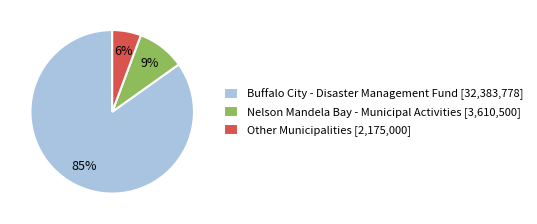

What is the largest slice in the pie chart?

Buffalo City - Disaster Management Fund [32,383,778]